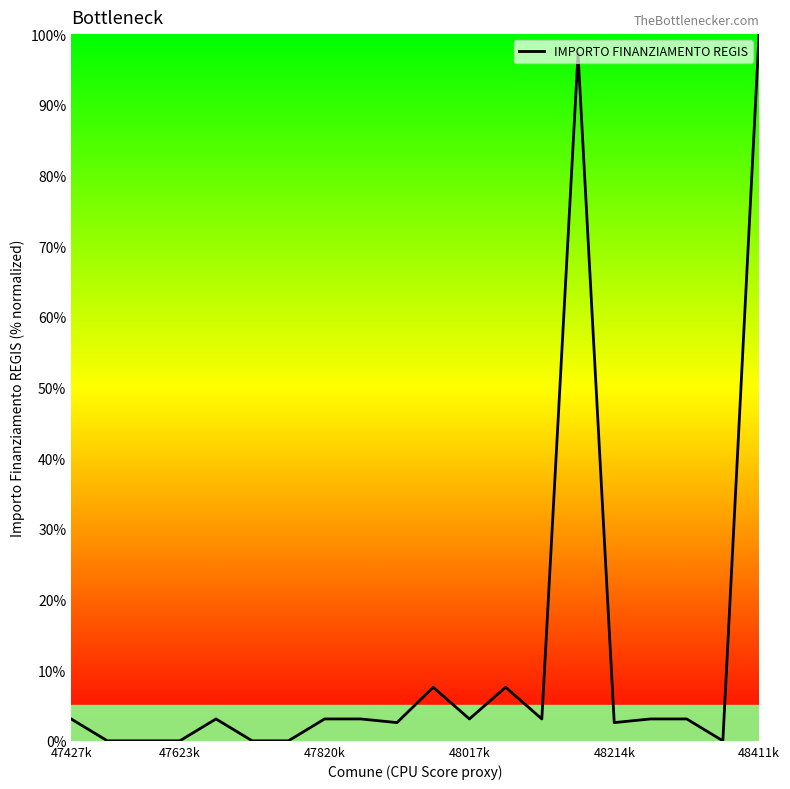

What is the maximum value shown in the chart?

100.0